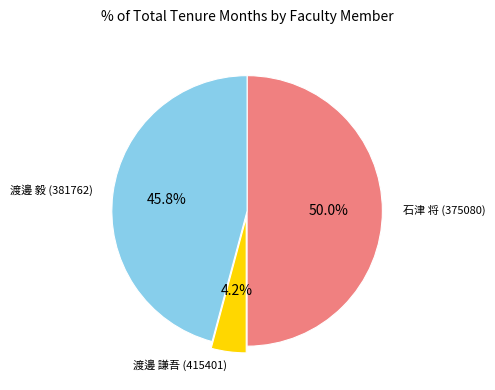

What is the largest slice in the pie chart?

石津 将 (375080)